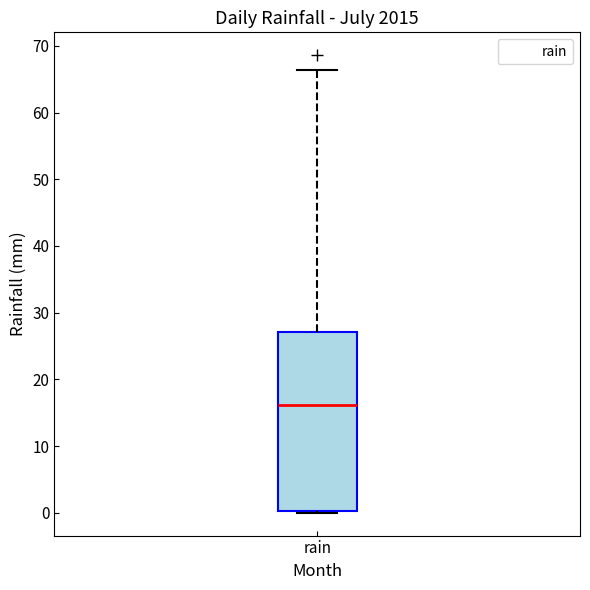

Read this box plot against the y-axis: the position of the median line, the range covered by the box, and the ends of both whiskers. The values are not printed on the chart, so give them approximately, as read against the axis.

median 16, box 0 to 27, whiskers 0 to 66